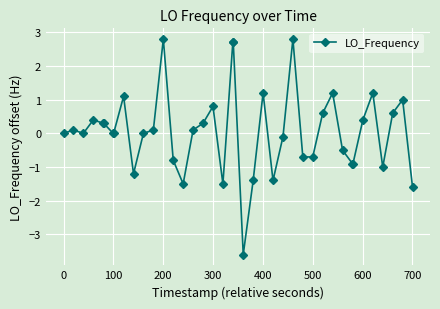

What is the minimum value shown in the chart?

-3.6